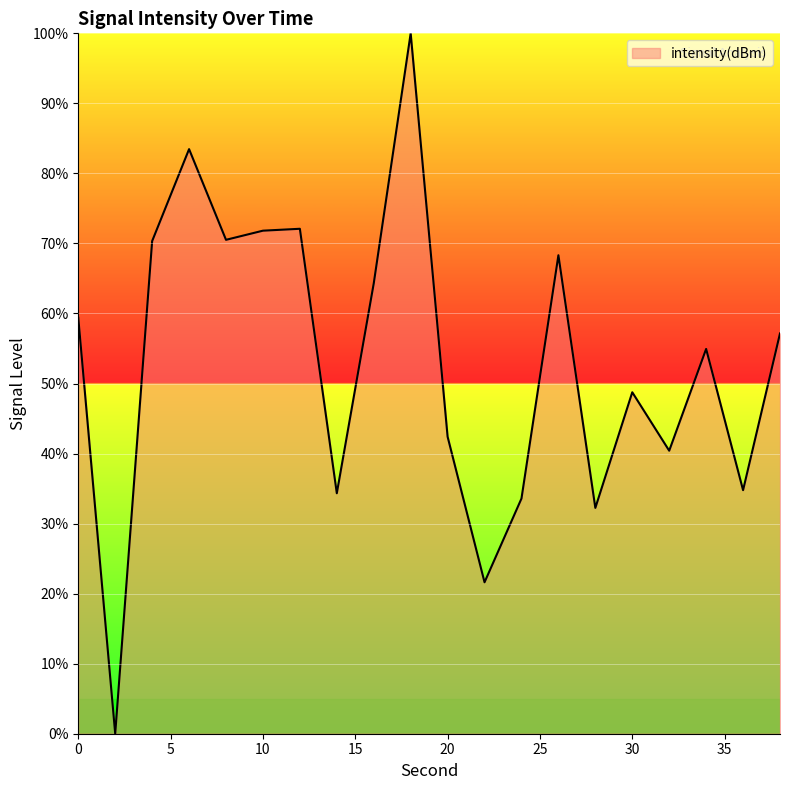

What is the greatest value displayed?

100.0